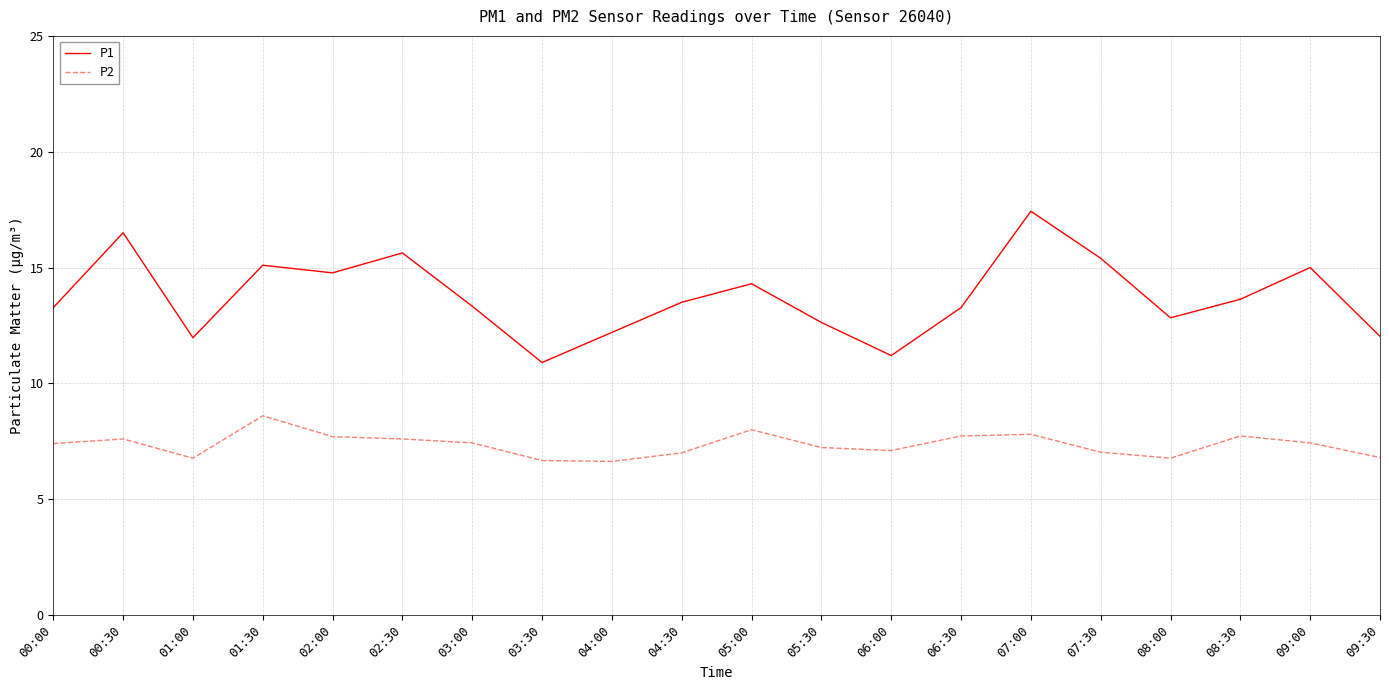

What is the approximate value of P1 at 09:00?

15.0